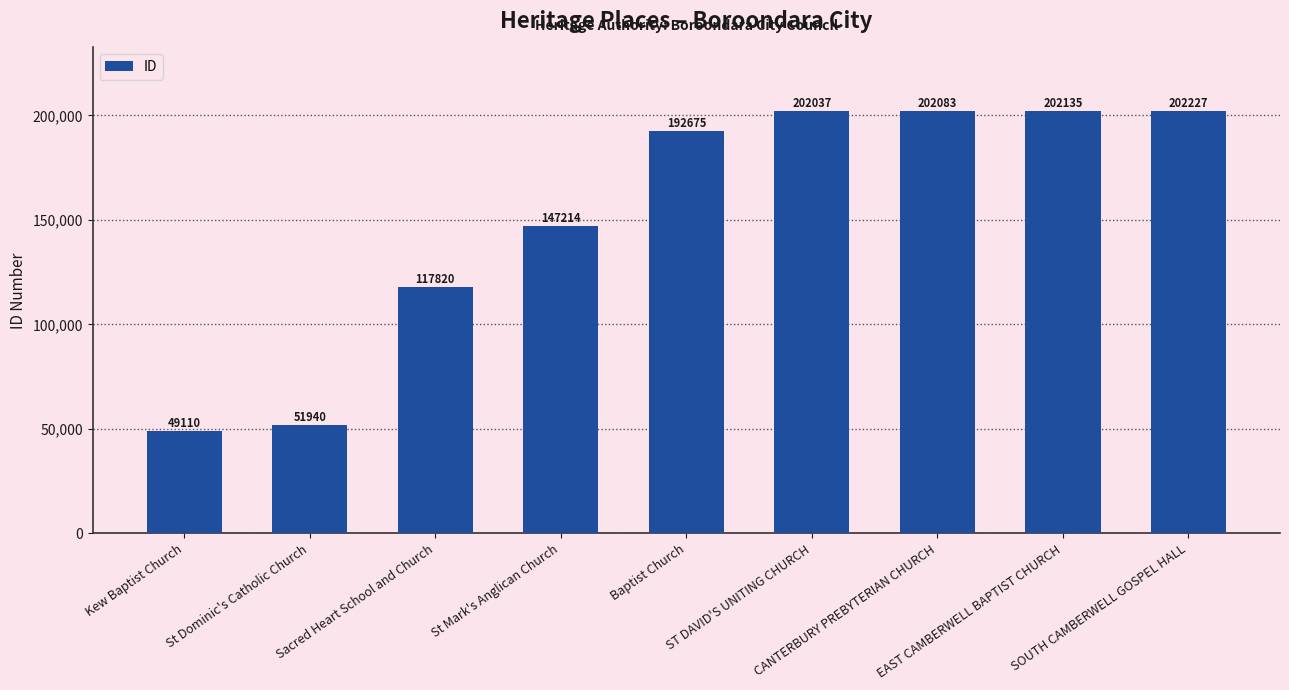

Between St Mark's Anglican Church and Sacred Heart School and Church, which is larger?

St Mark's Anglican Church